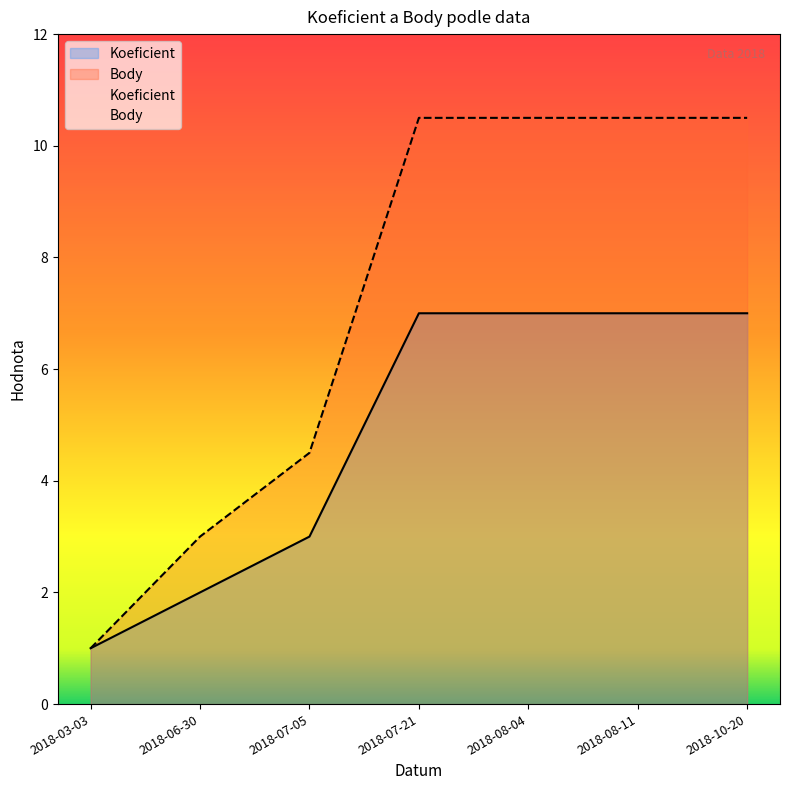

How many categories are shown in the chart?

7